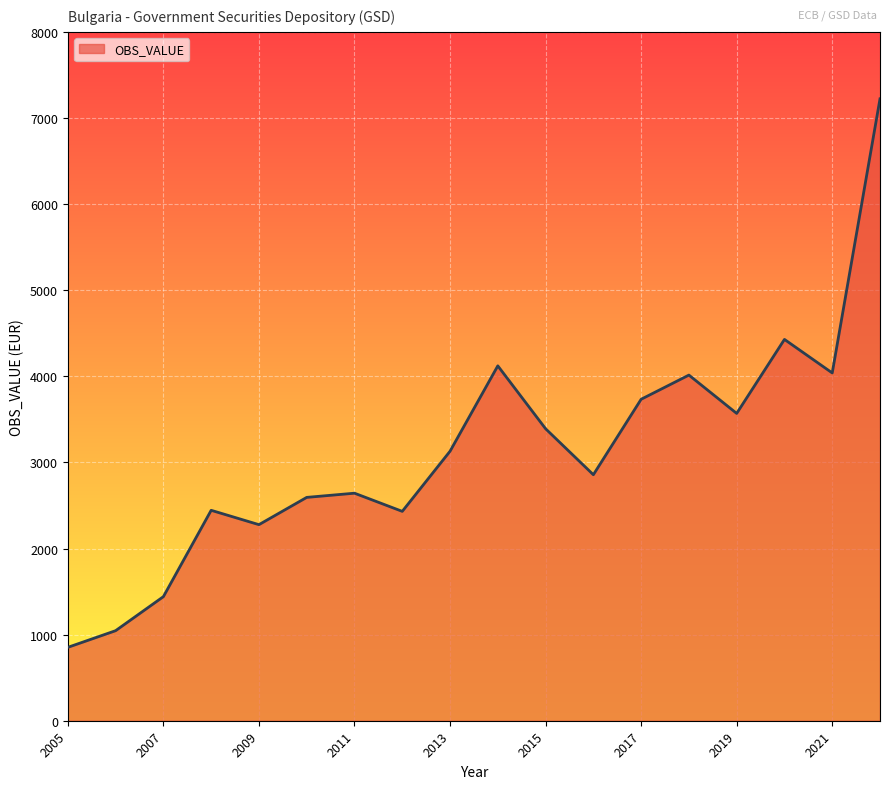

How many lines are shown in the chart?

1